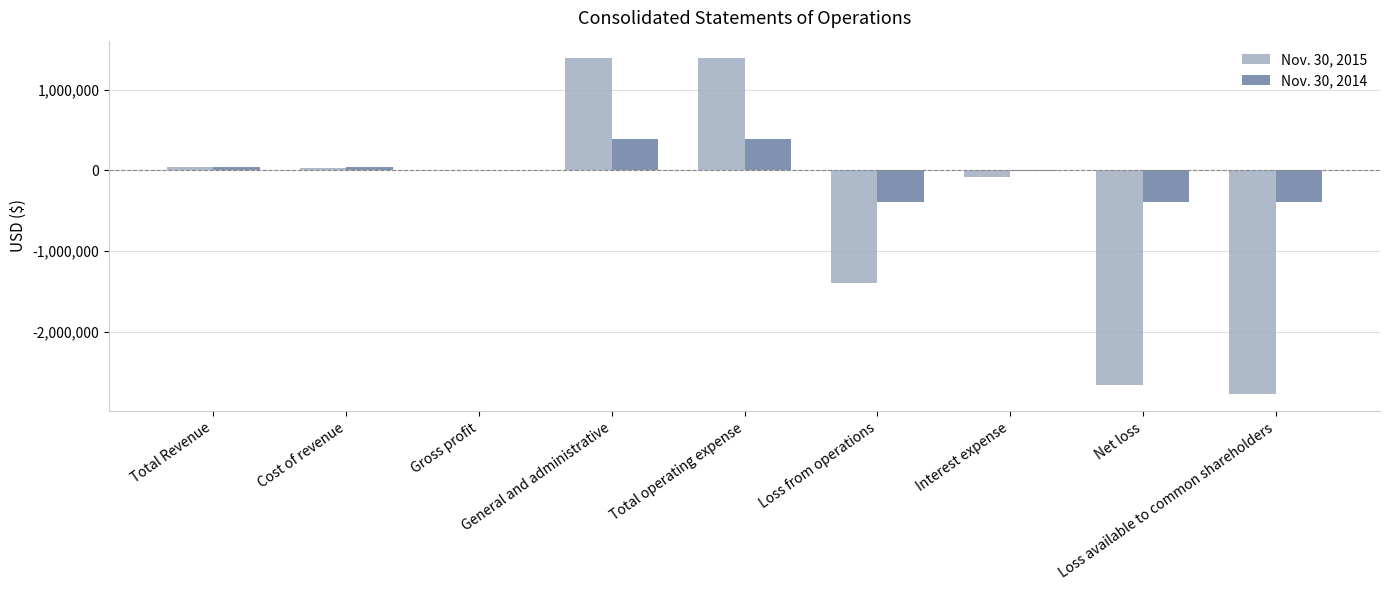

What are all the series names shown in the legend?

Nov. 30, 2015, Nov. 30, 2014